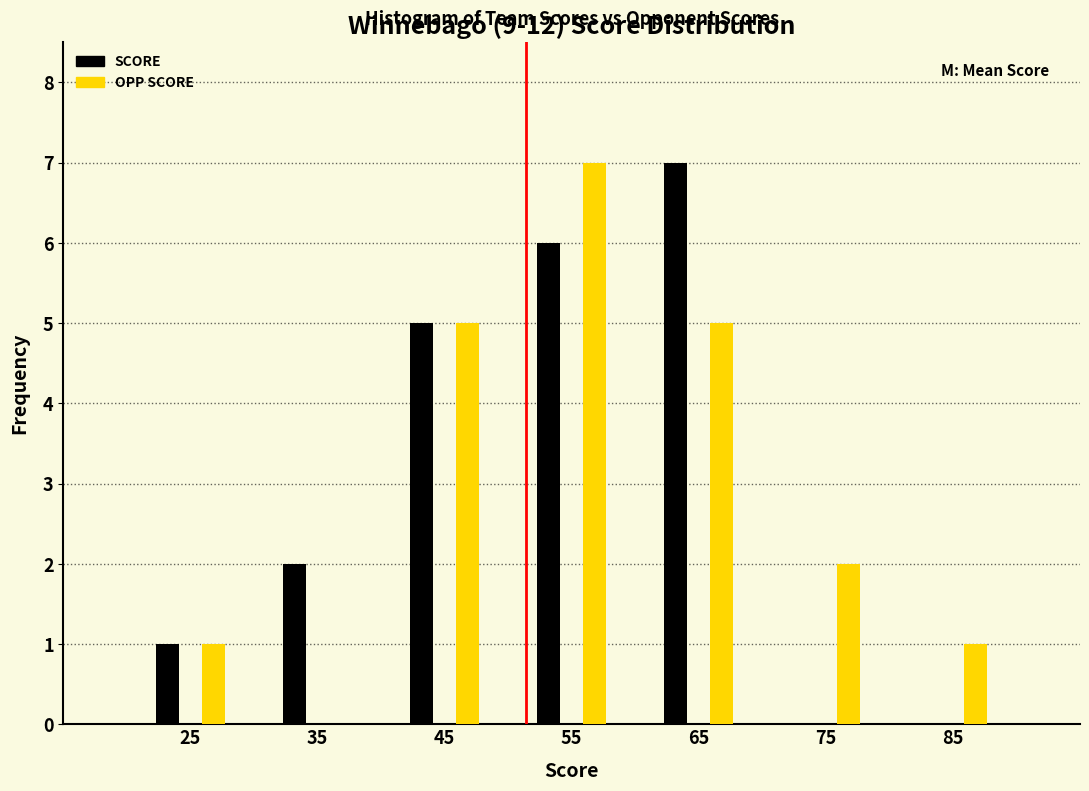

In the SCORE series, which range on the x-axis has the tallest bar?

60 to 70